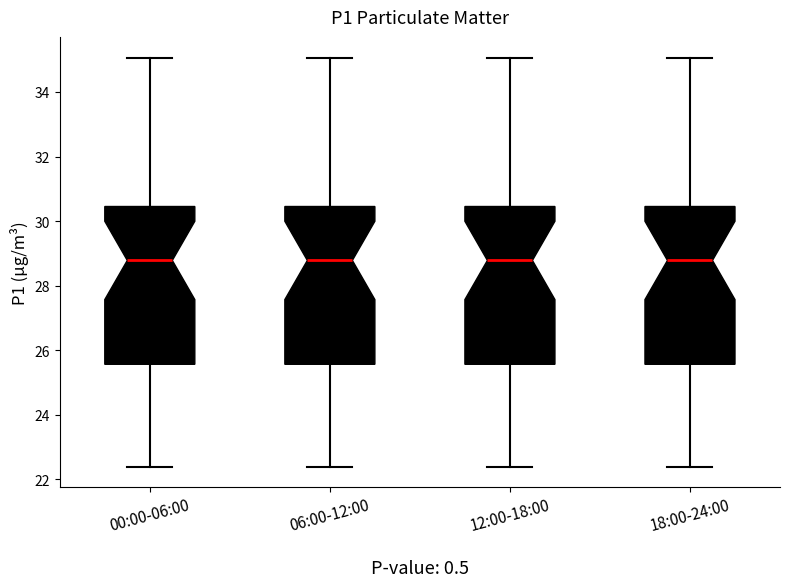

Reading left to right, transcribe this box plot: for each box, give where its median line is, the range the box spans, and where its two whiskers end, as read against the y-axis. The values are not printed on the chart, so give them approximately, as read against the axis.

00:00-06:00: median 28.8, box 25.6 to 30.4, whiskers 22.4 to 35.0
06:00-12:00: median 28.8, box 25.6 to 30.4, whiskers 22.4 to 35.0
12:00-18:00: median 28.8, box 25.6 to 30.4, whiskers 22.4 to 35.0
18:00-24:00: median 28.8, box 25.6 to 30.4, whiskers 22.4 to 35.0